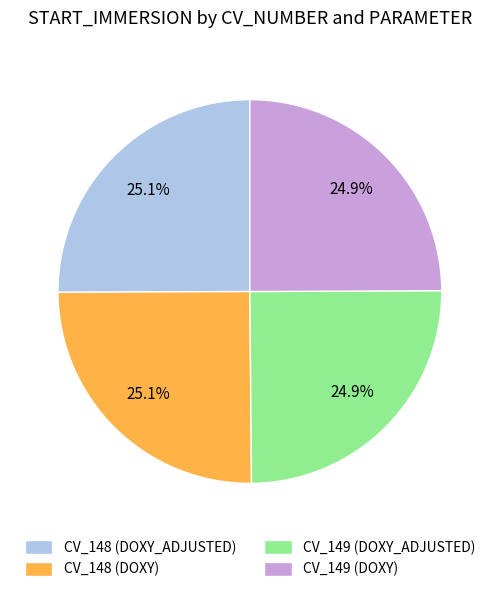

To the nearest percent, what percentage of the pie is CV_148 (DOXY)?

25%